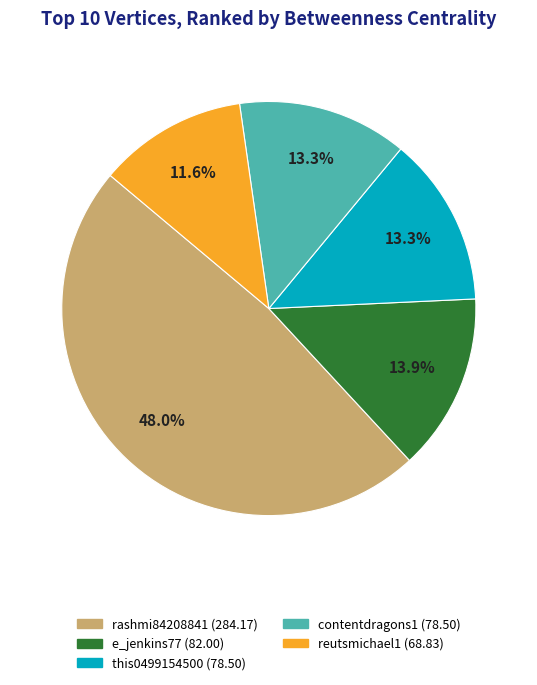

Is there any slice that represents more than half of the pie?

No